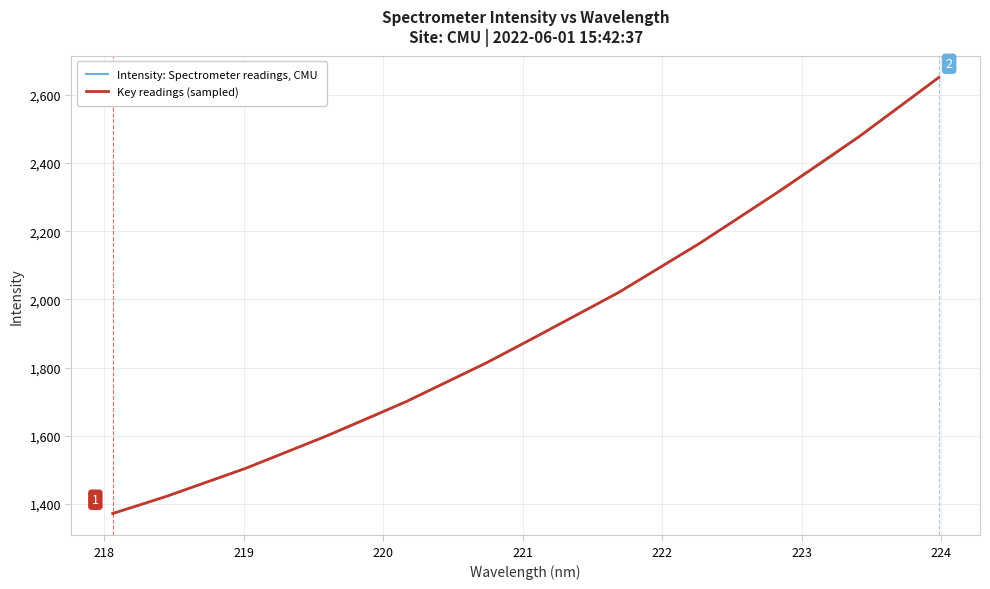

What is the difference between the maximum and second lowest values?

1254.7